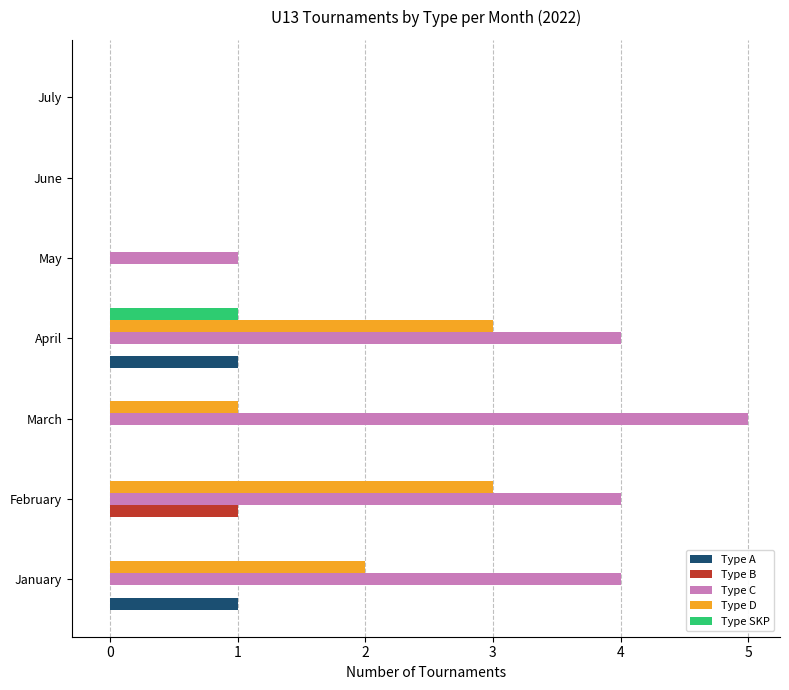

Is the value of Type D at January greater than the value of Type A at April?

Yes